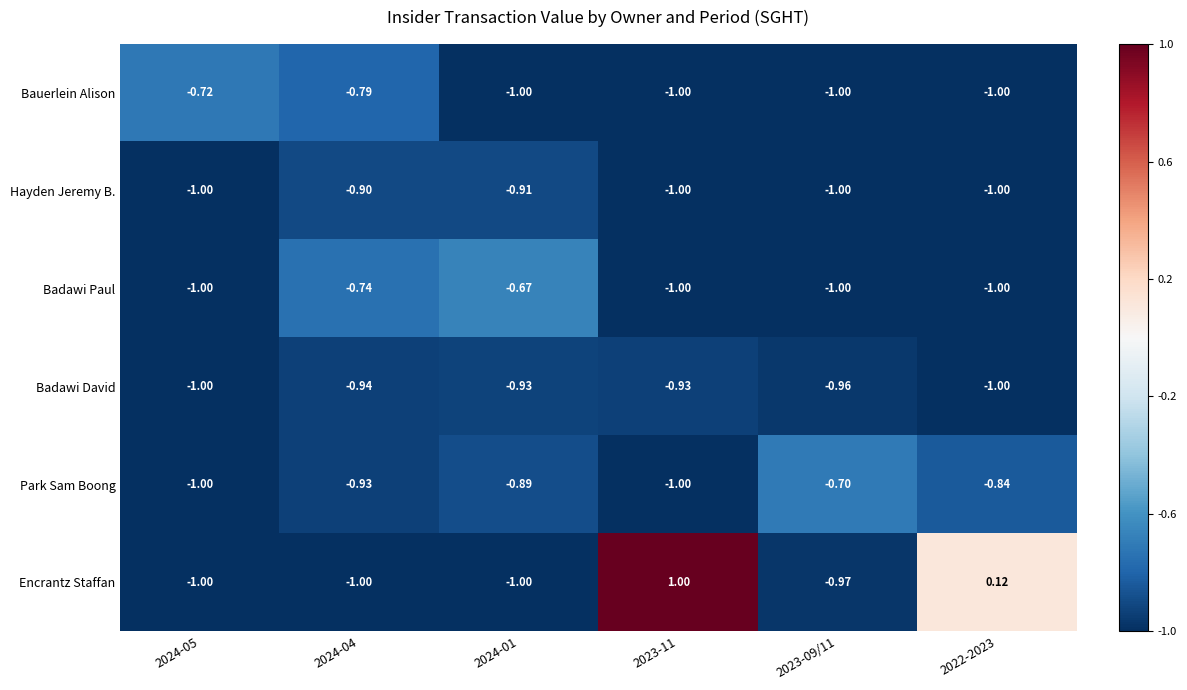

Which series changed the most between 2024-05 and 2023-09/11?

Park Sam Boong